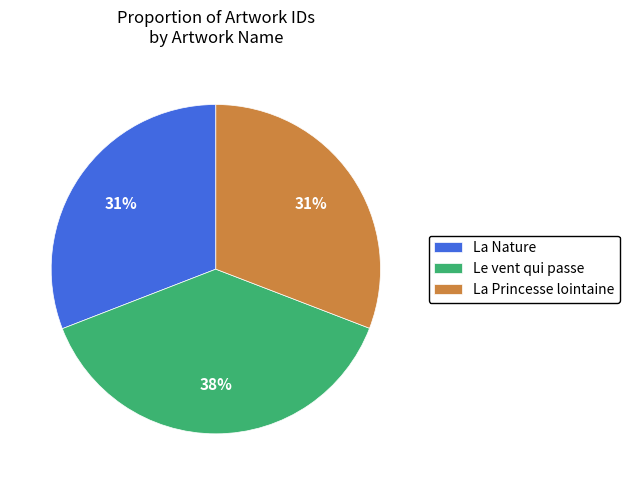

True or false: La Princesse lointaine accounts for 31% of the total.

True